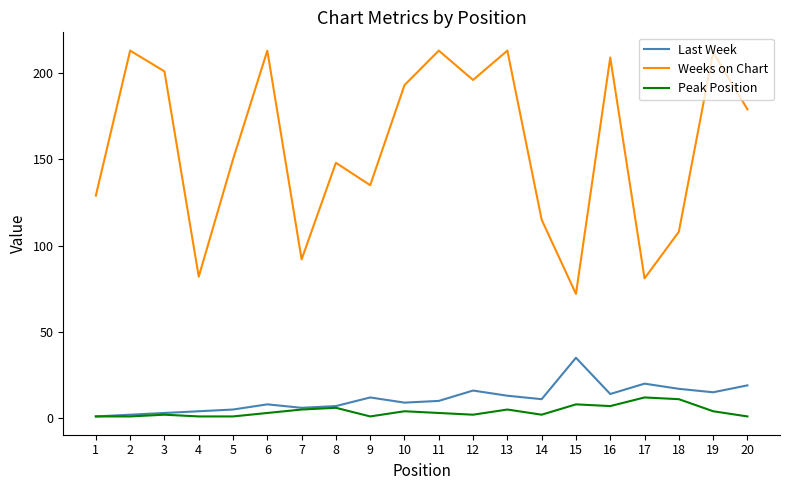

What is the maximum value for Weeks on Chart?

213